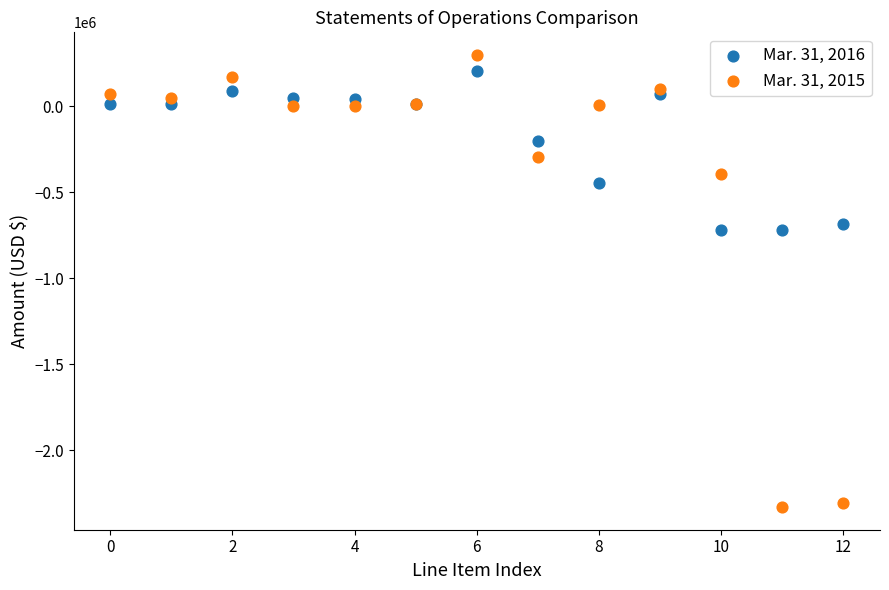

Which series has the widest spread of Y values?

Mar. 31, 2015